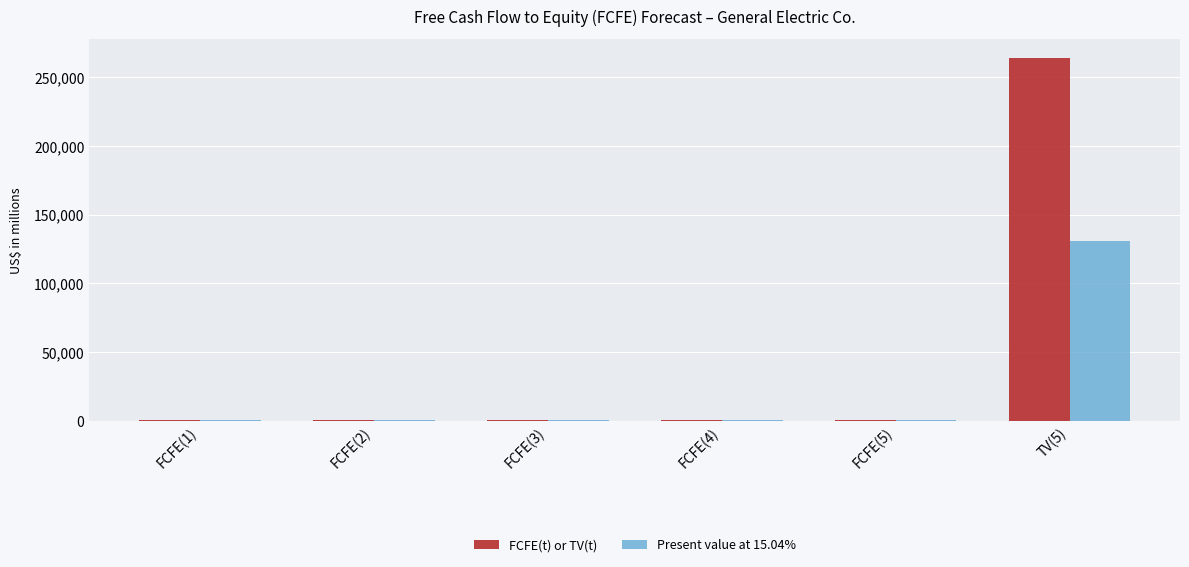

What is the sum of all FCFE(t) or TV(t) values?

268290